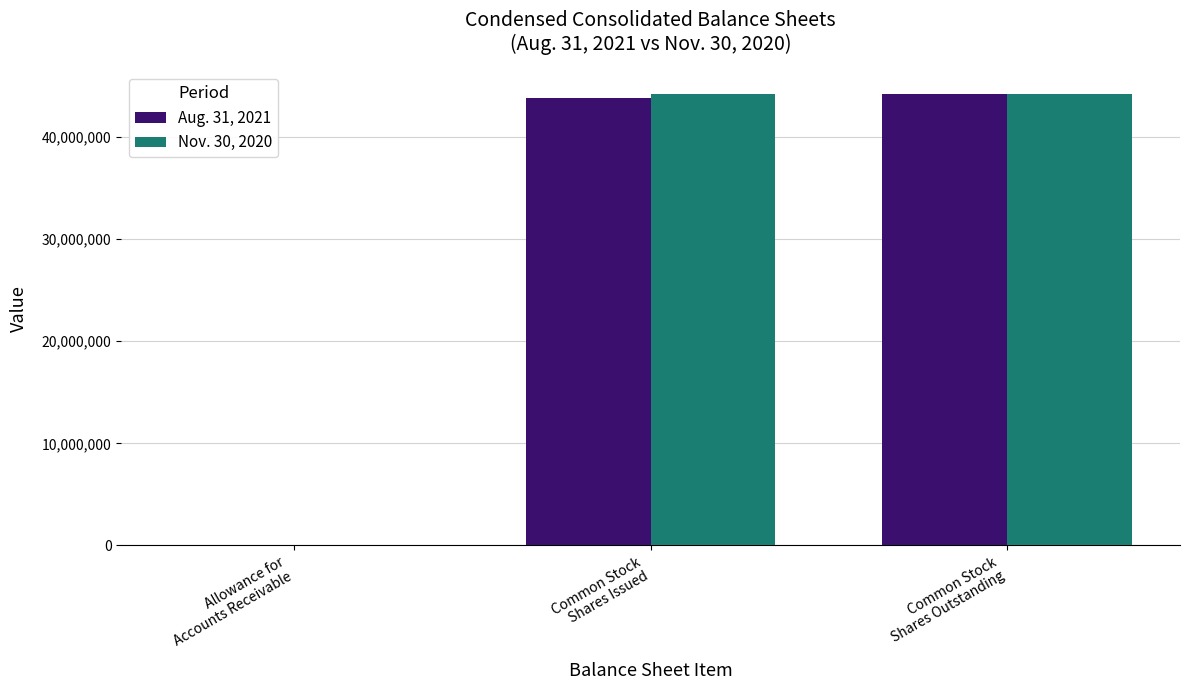

What is the greatest value displayed?

44240635